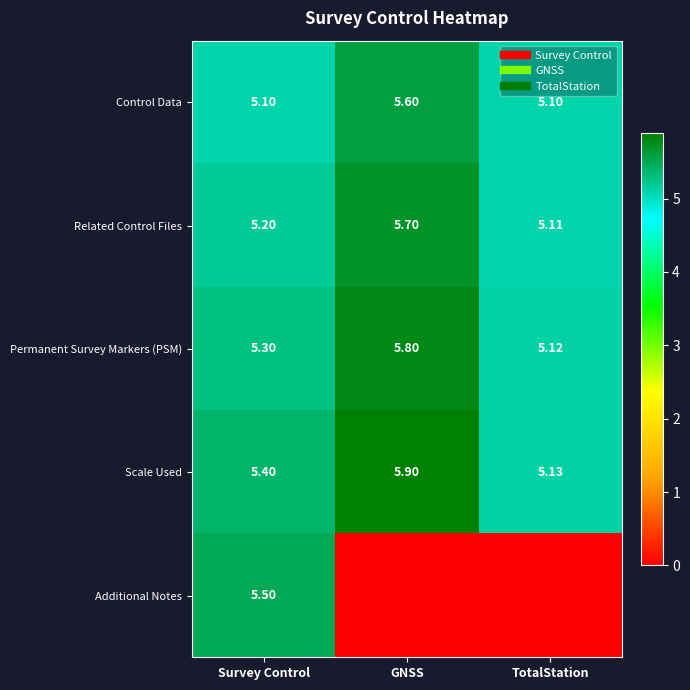

How many Scale Used values are between 5 and 6?

3